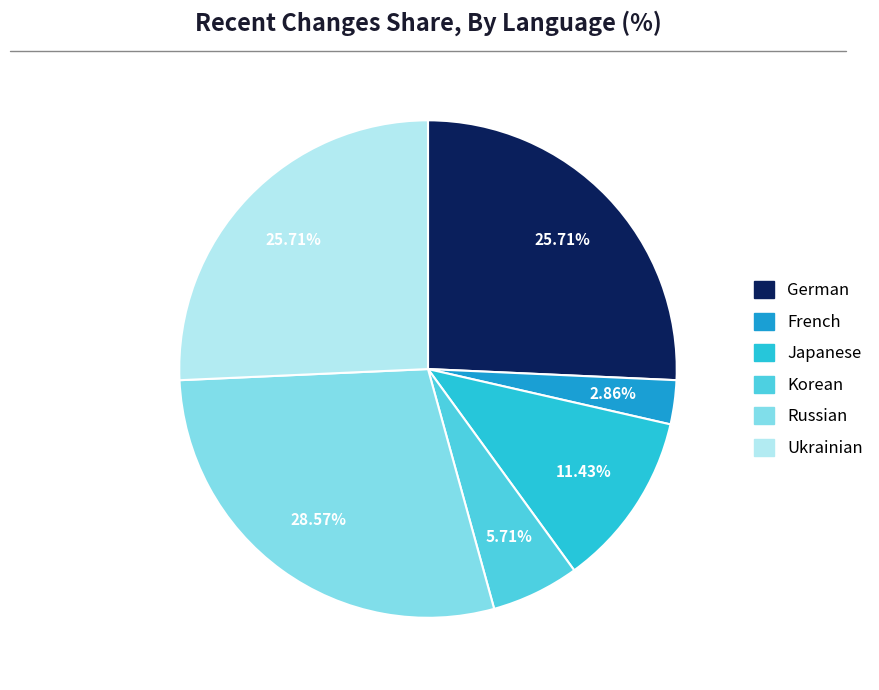

Does any single category account for the majority?

No